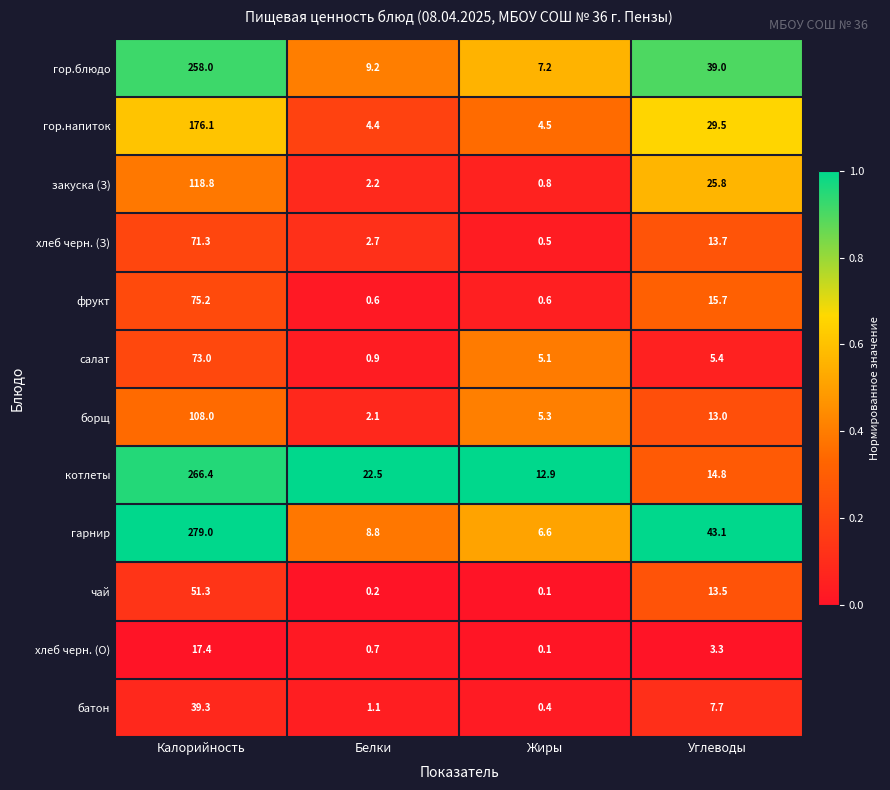

What is the difference between the highest and lowest values at Углеводы?

39.8